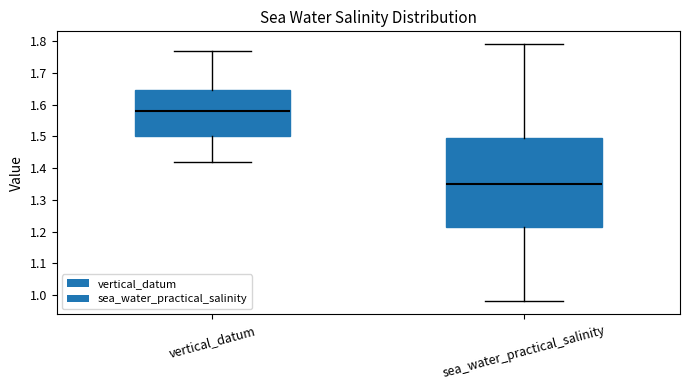

Which box is the tallest, from its lower edge to its upper edge?

sea_water_practical_salinity